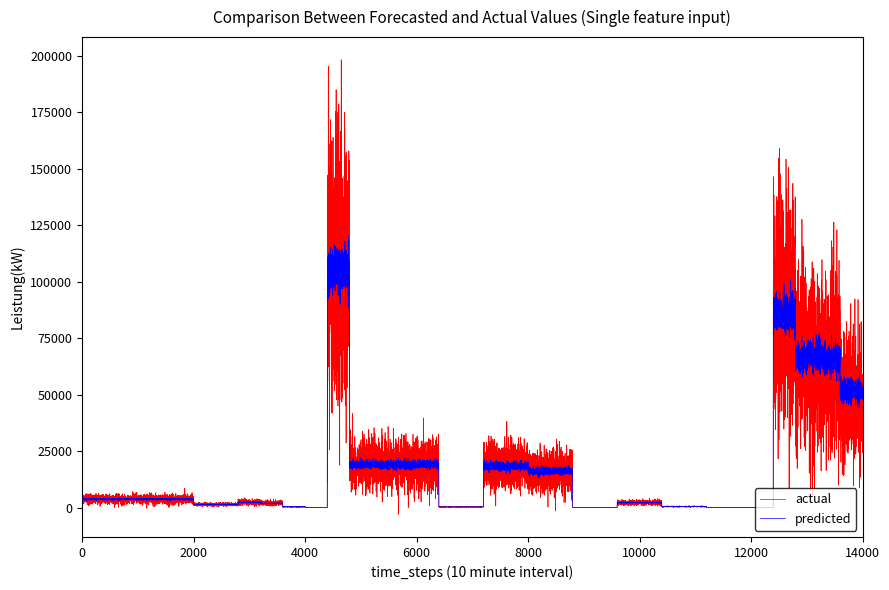

Which series has the widest spread of values?

actual